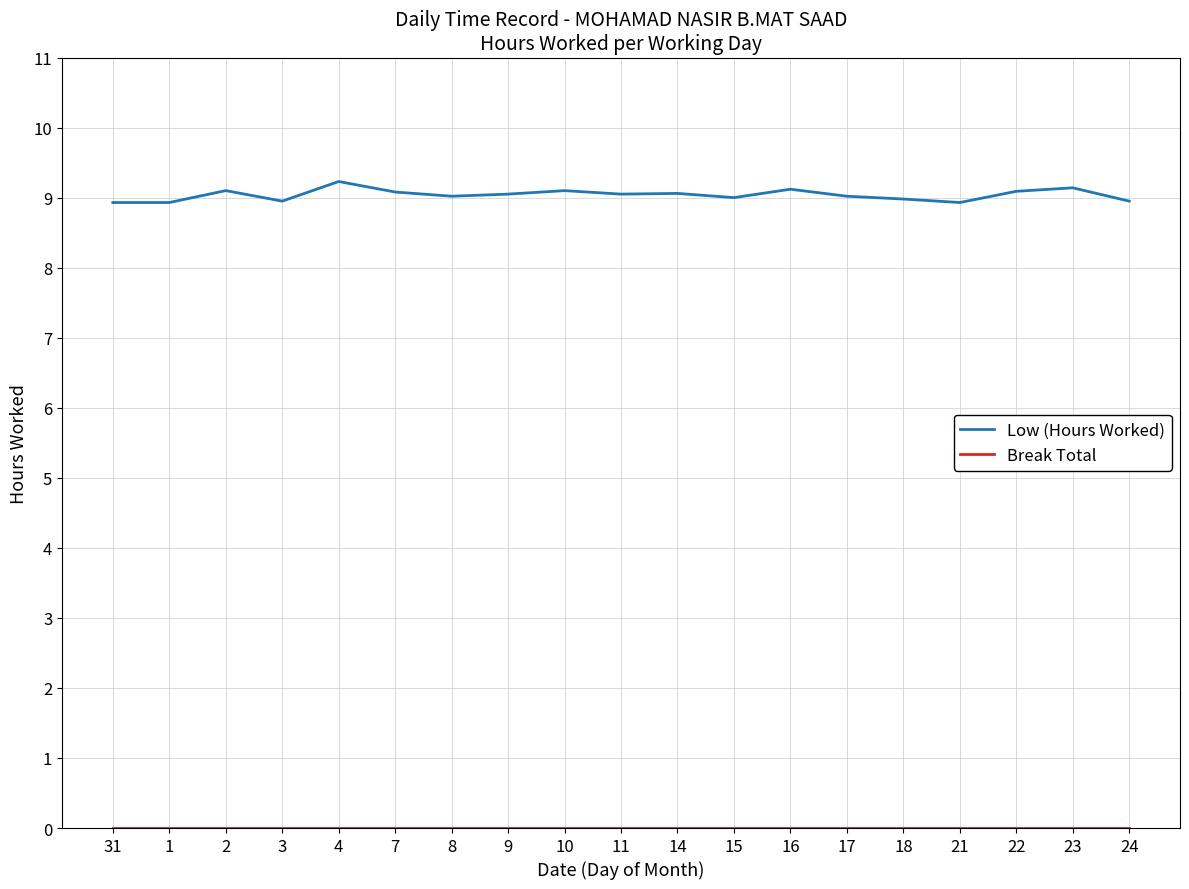

What is the total value across all series at 4?

9.2